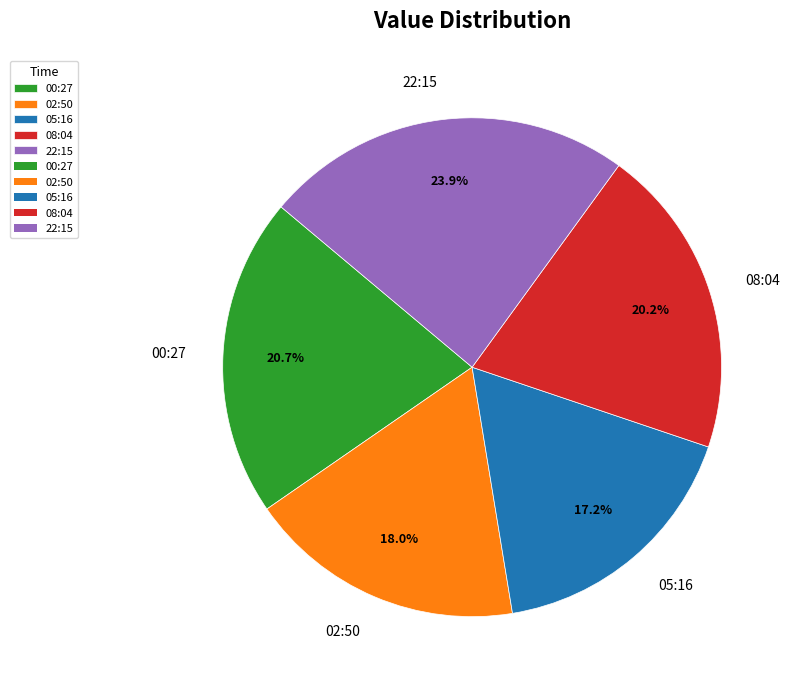

Does 00:27 account for over 50% of the chart?

No